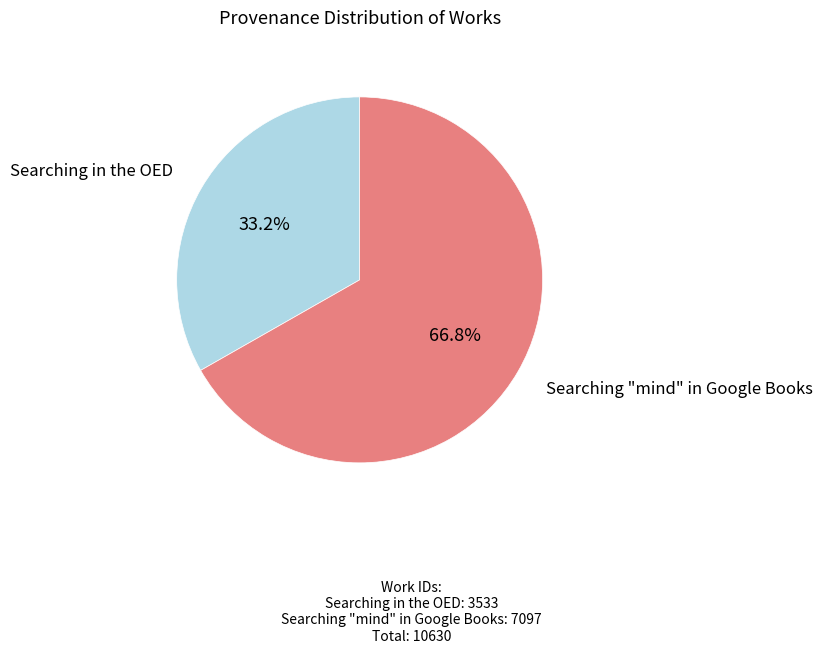

Is there a majority slice in this chart?

Yes